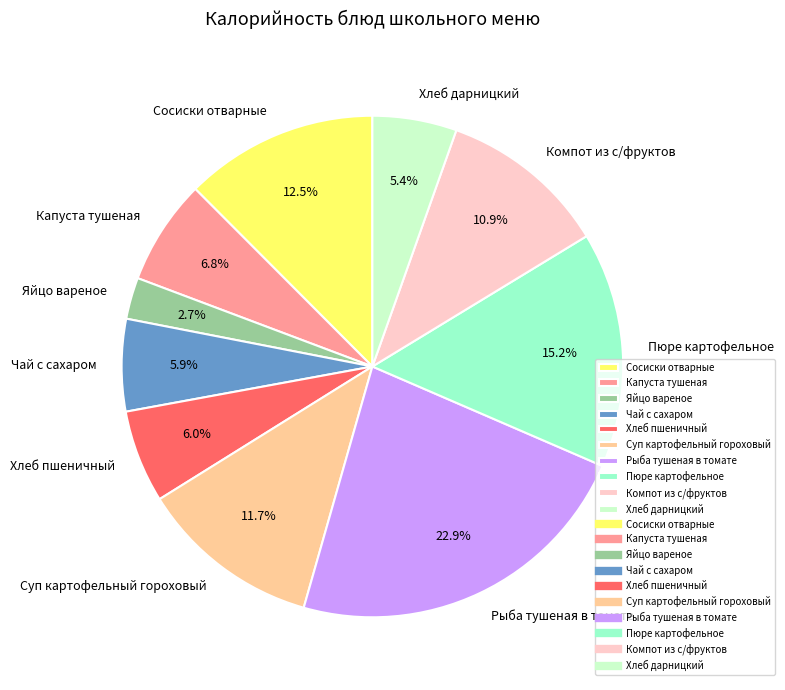

Is it true that Пюре картофельное is 5% of the pie?

False